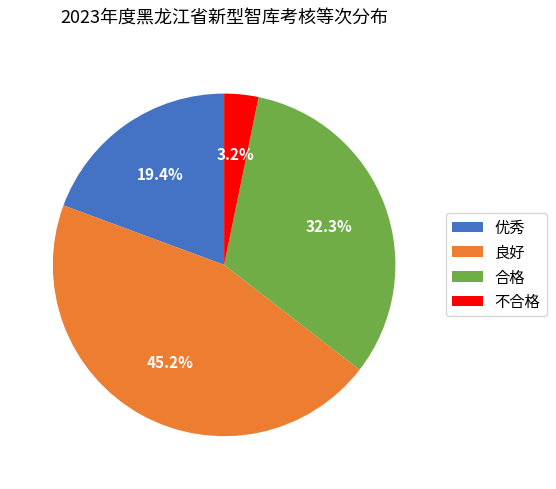

The 不合格 slice represents 10% of the pie. True or false?

False